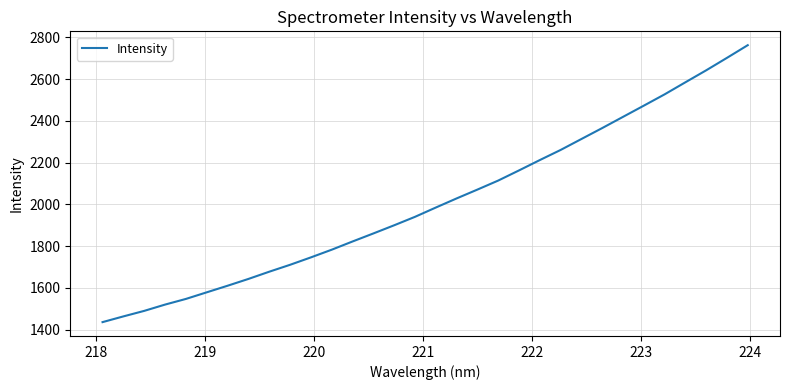

What is the maximum value shown in the chart?

2762.4